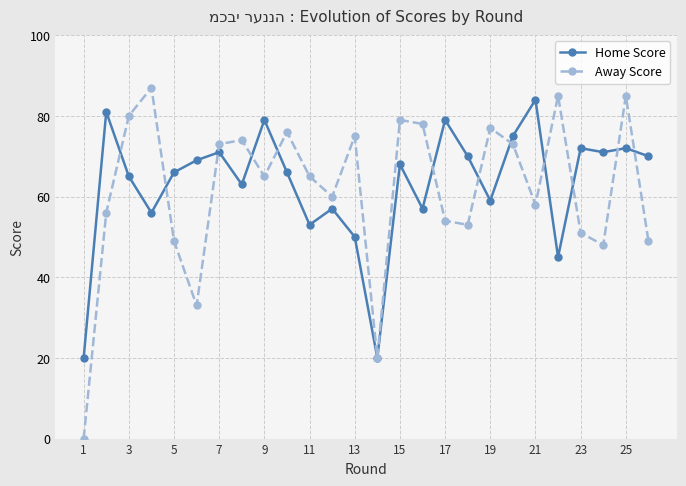

Which series has the widest spread of values?

Away Score